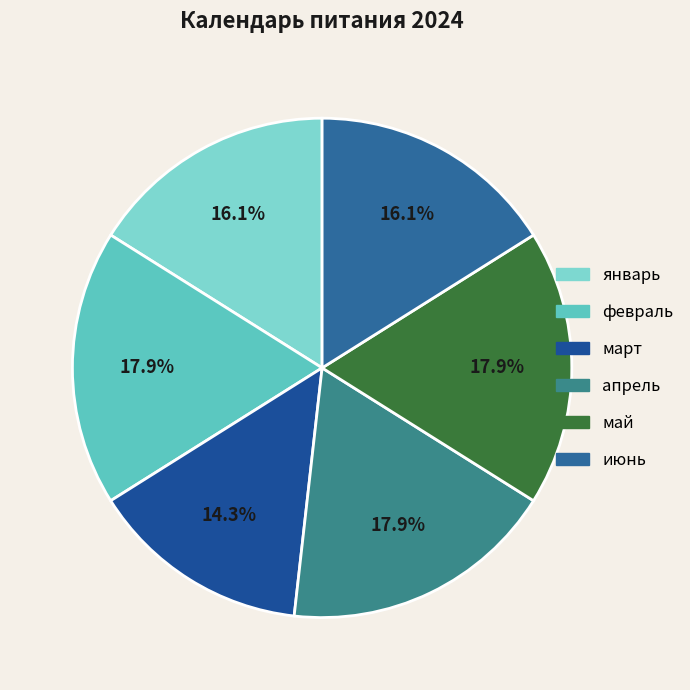

How many segments does this pie chart have?

6